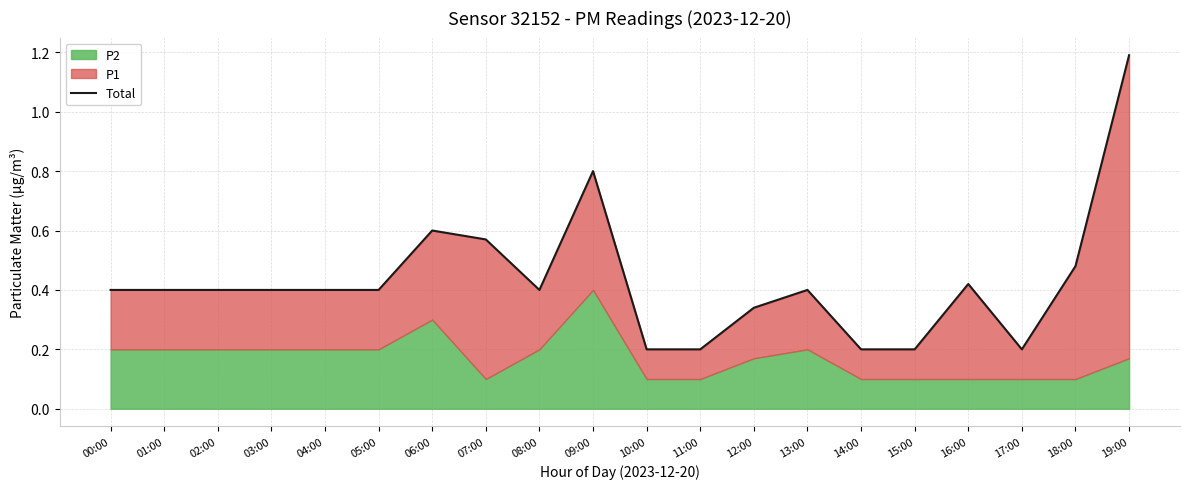

What is the sum of the values at 04:00 and 14:00?

0.6